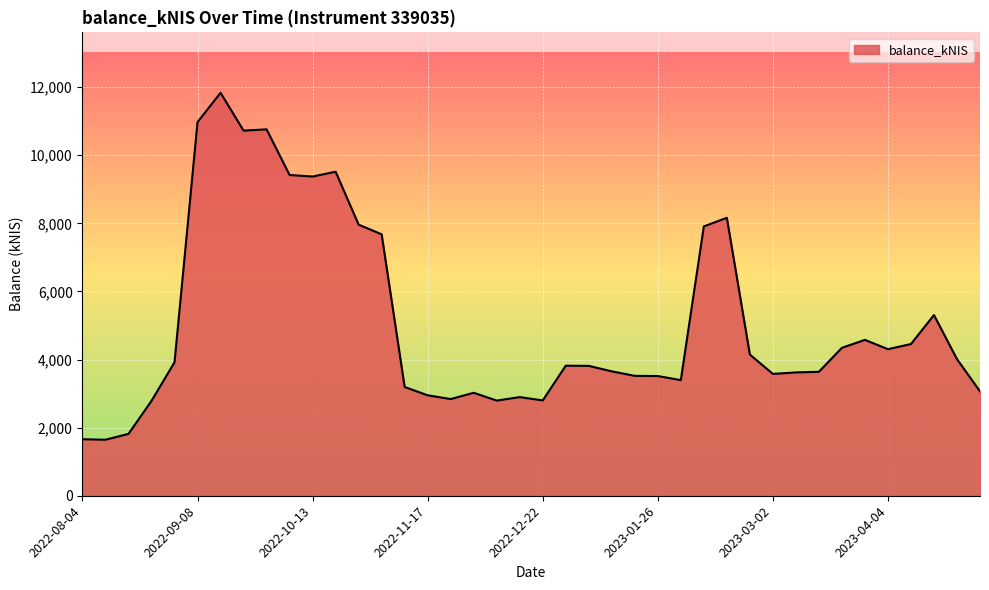

What is the minimum value shown in the chart?

1644.8